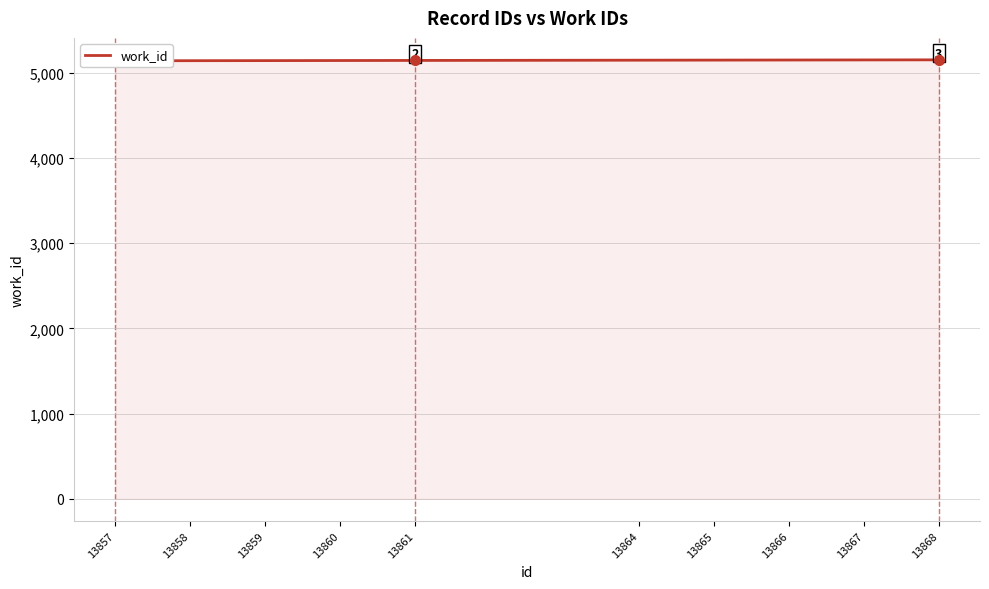

What is the minimum value shown in the chart?

5140